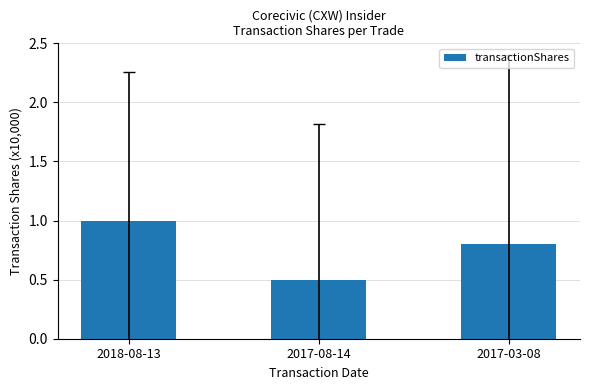

Is it true that the value at 2017-08-14 is 0.5?

True